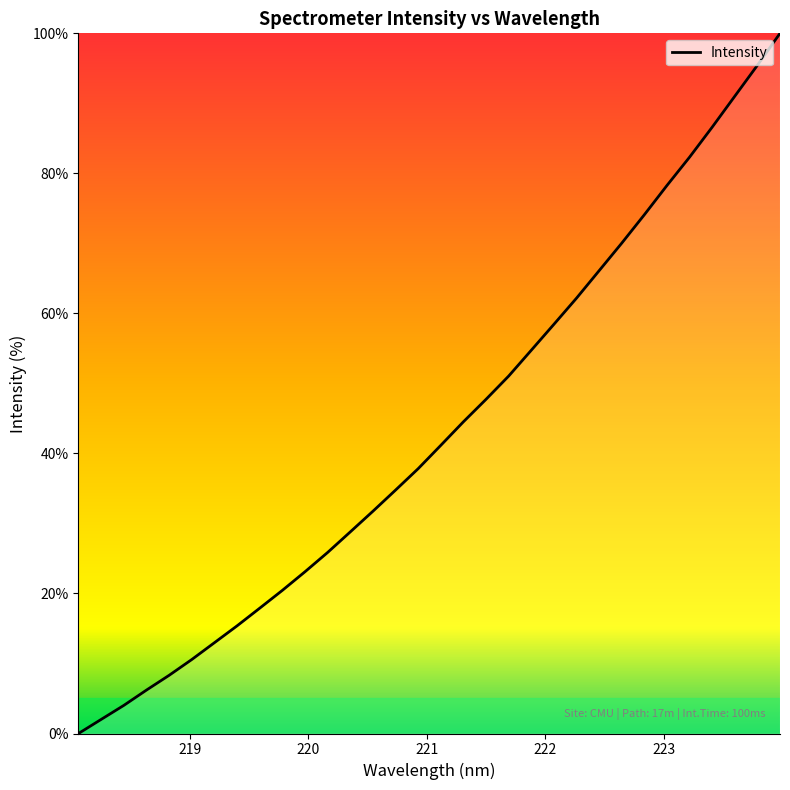

What is the greatest value displayed?

100.0